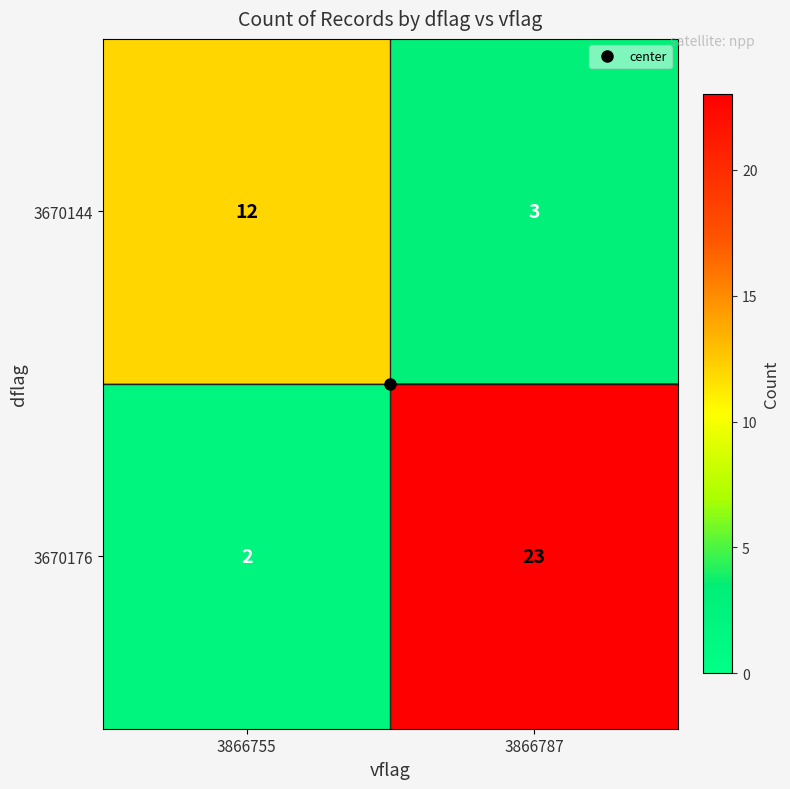

Is the value of 3670176 at 3866755 greater than the value of 3670144 at 3866755?

No